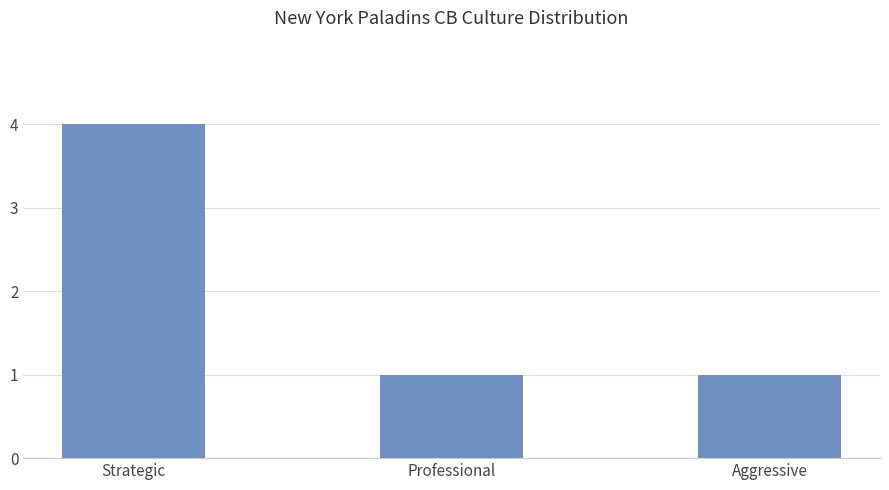

What is the approximate value at Strategic?

4